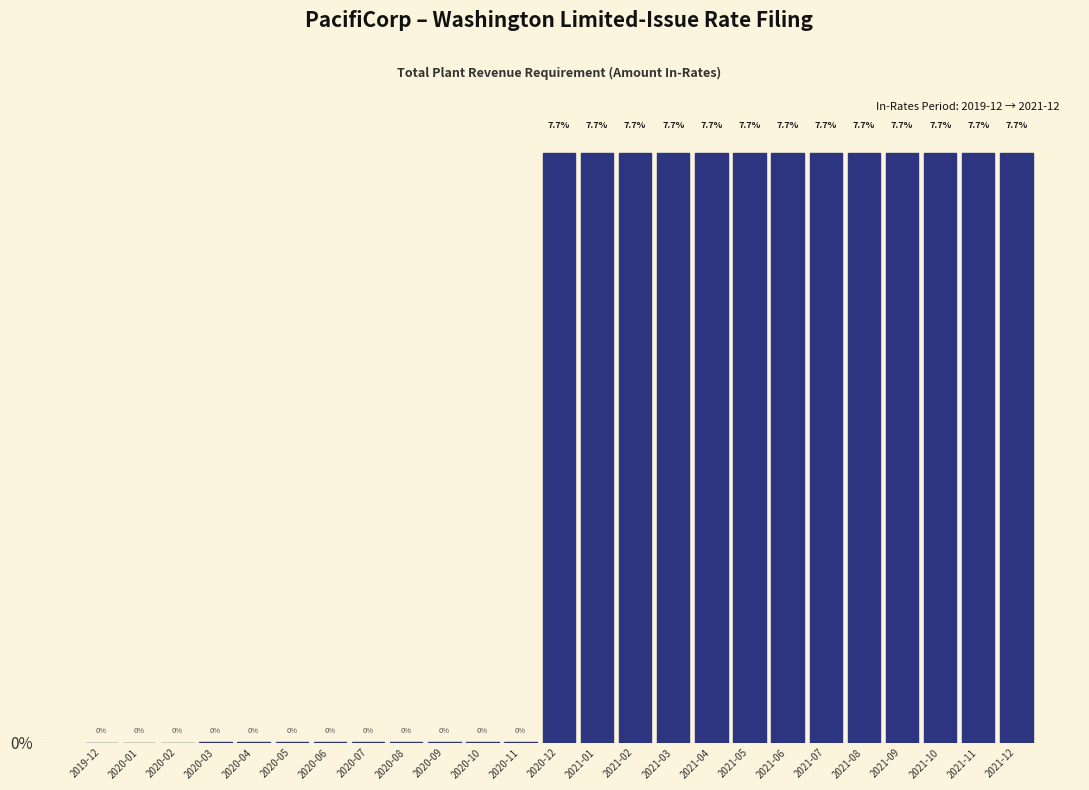

What is the sum of the values at 2021-07 and 2021-09?

15.4